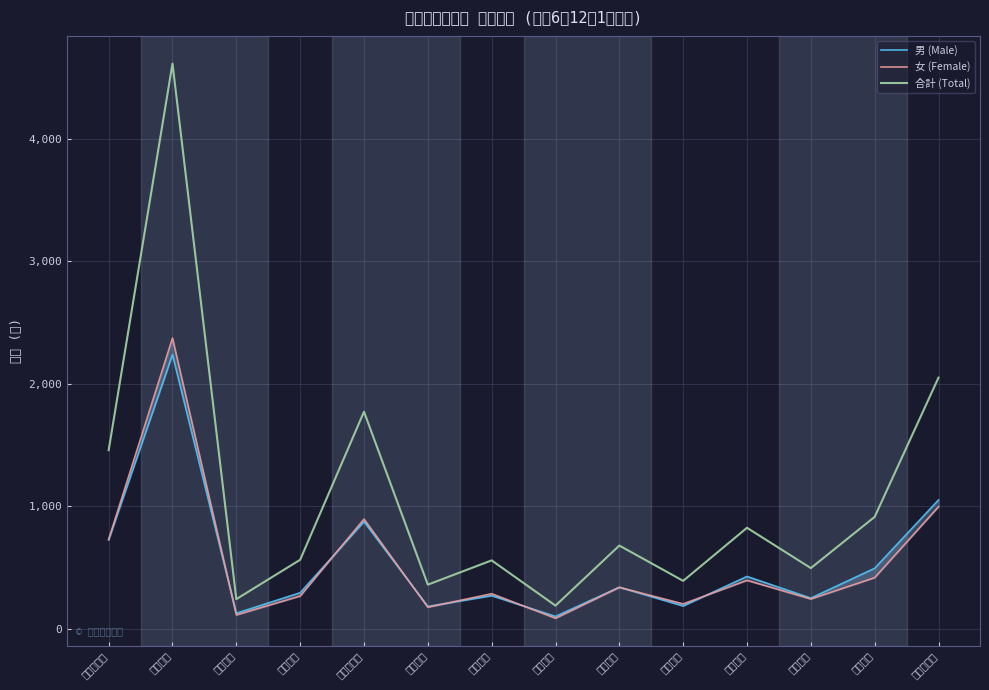

Is this an area chart (filled region under the line)?

No